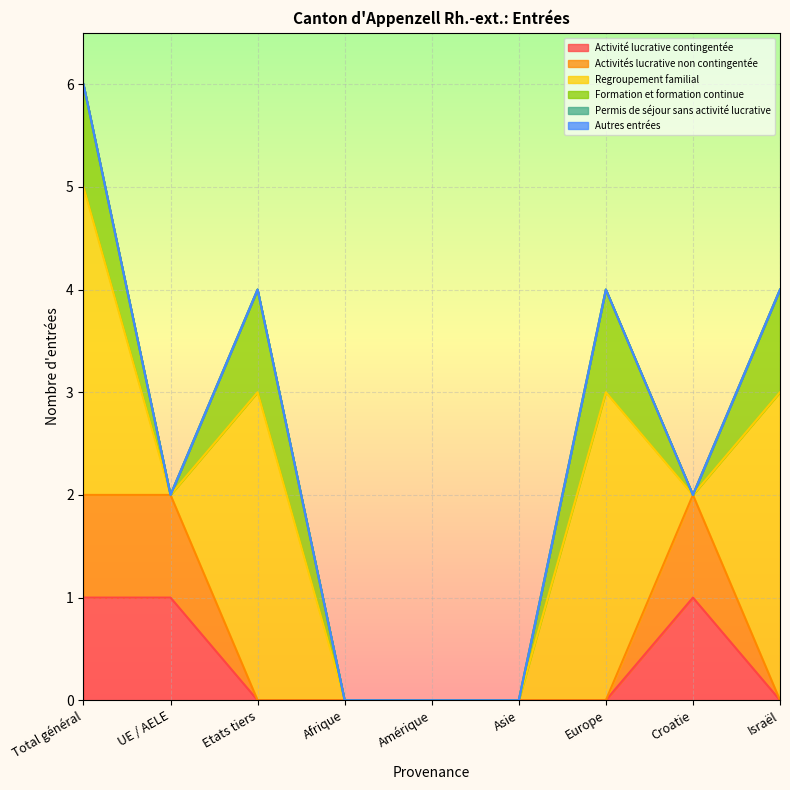

List the labels in order of Activités lucrative non contingentée value, smallest first.

Etats tiers, Afrique, Amérique, Asie, Europe, Israël, Total général, UE / AELE, Croatie